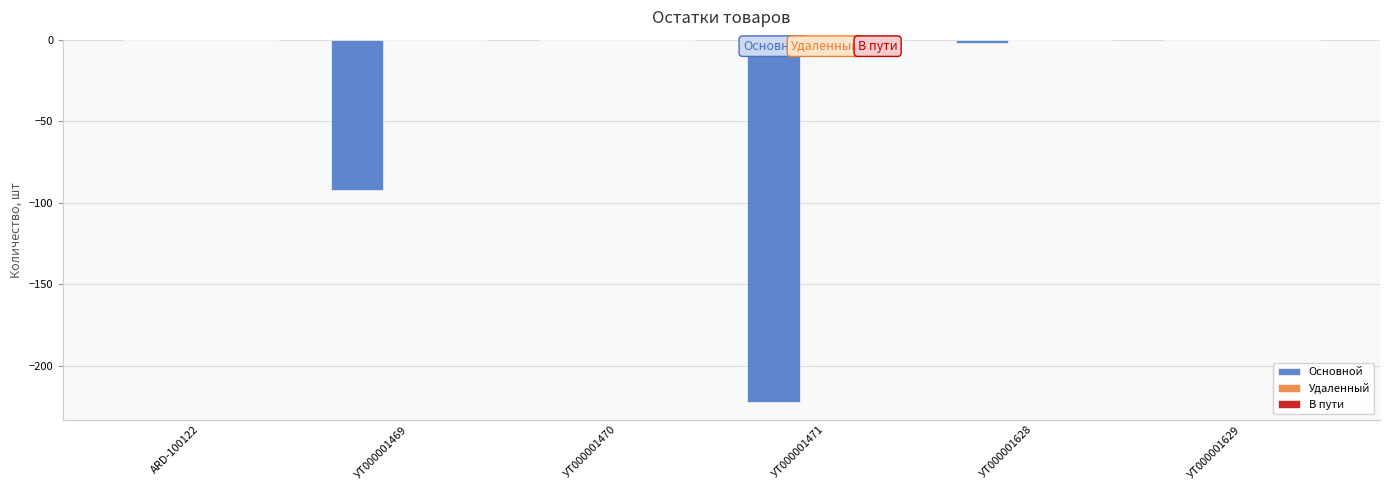

The chart shows a value of -2 at УТ000001628. True or false?

True